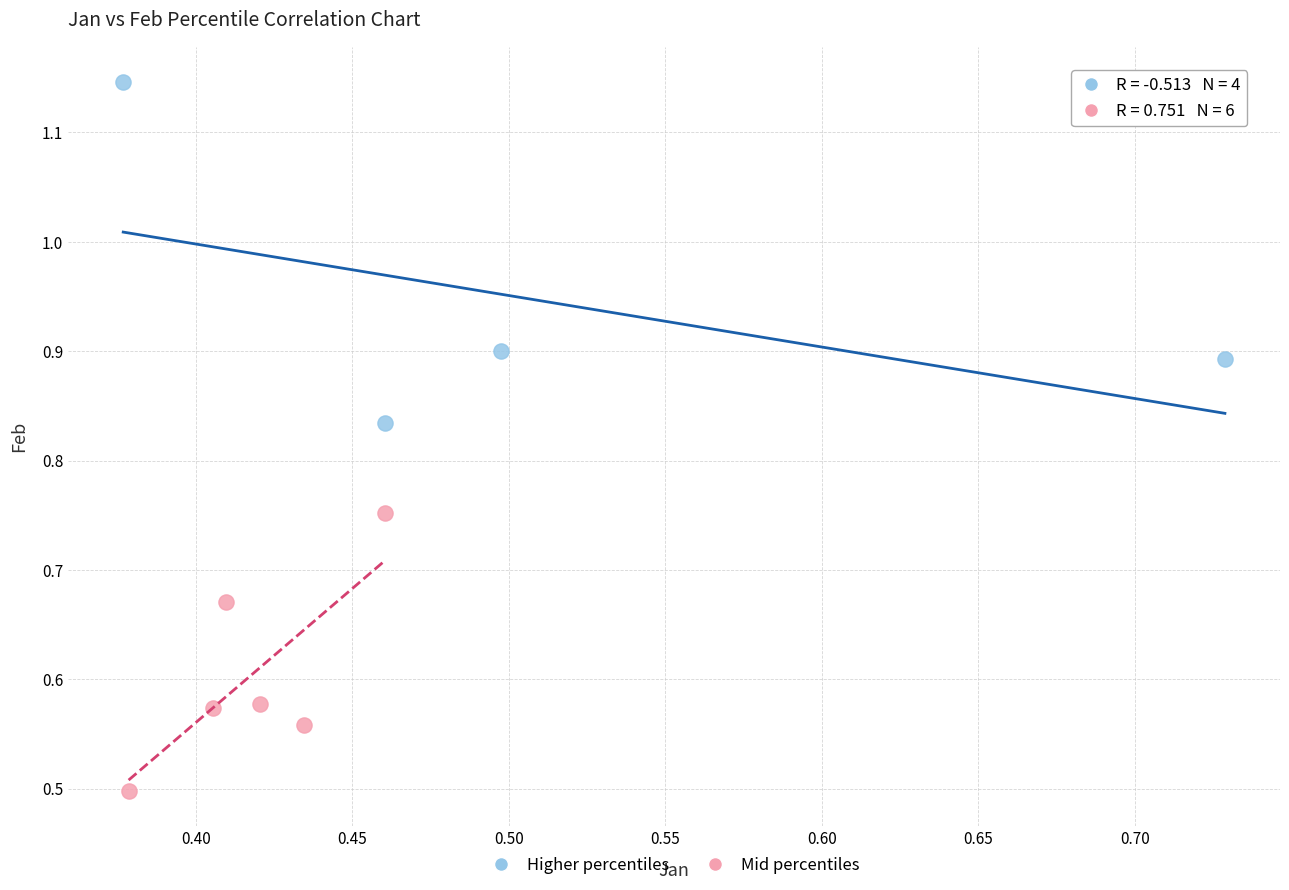

Which series reaches the maximum Y coordinate?

Higher percentiles